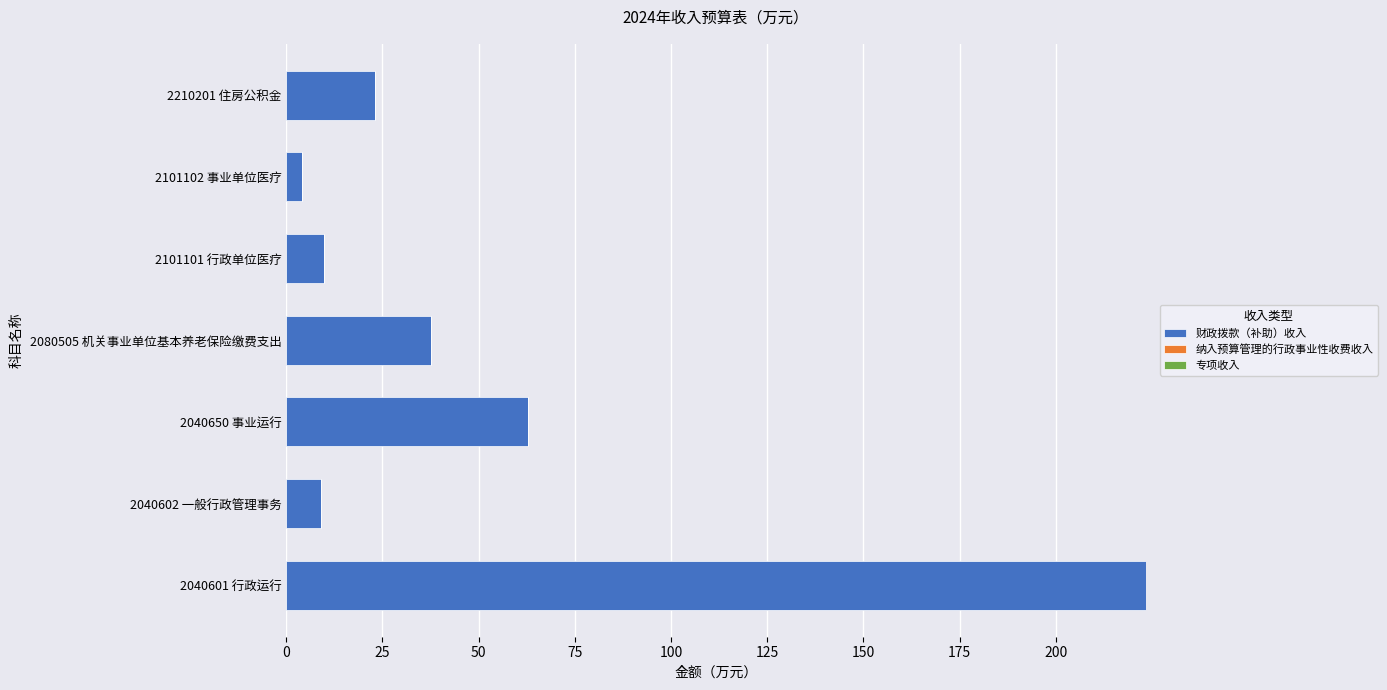

What is the average value?

52.8